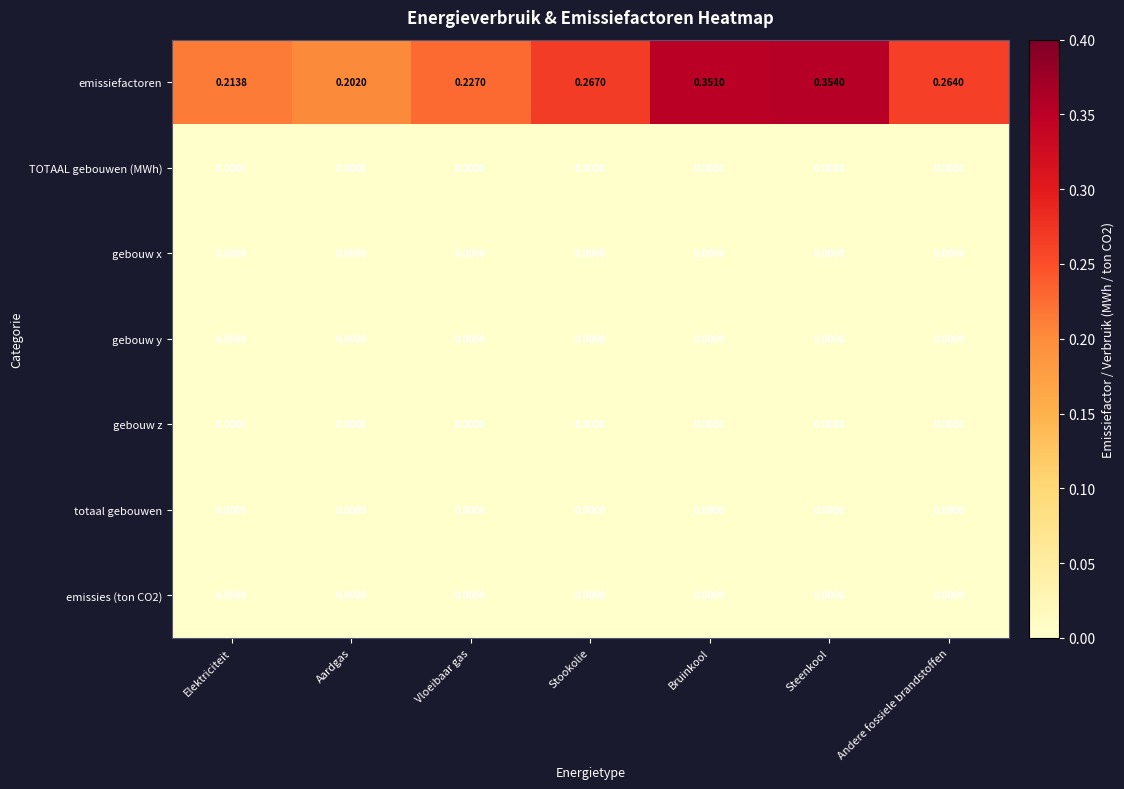

Rank the categories by emissiefactoren value from highest to lowest.

Steenkool, Bruinkool, Stookolie, Andere fossiele brandstoffen, Vloeibaar gas, Elektriciteit, Aardgas